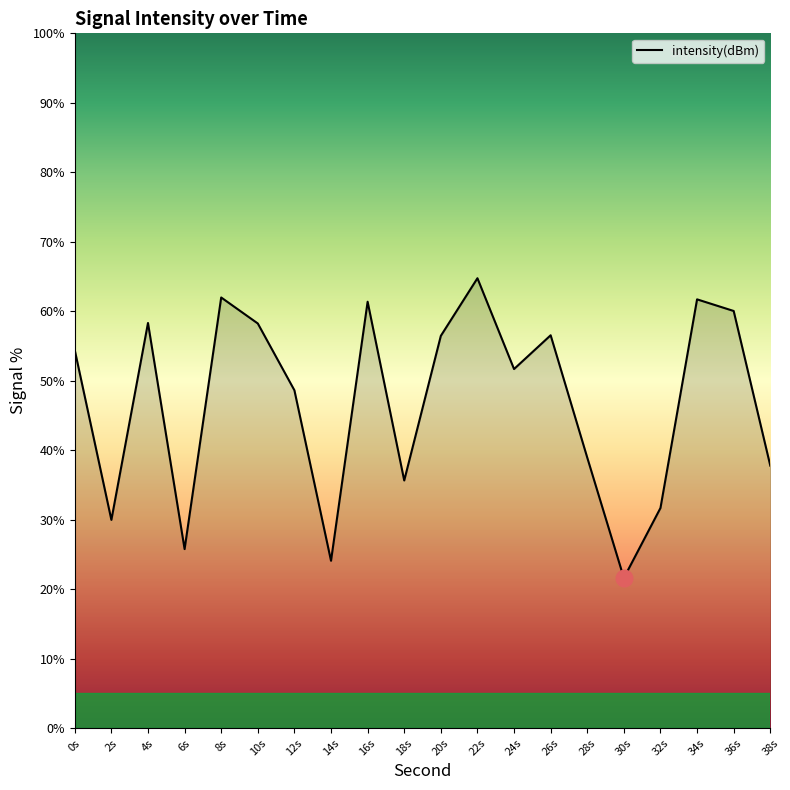

Where is the first local minimum?

2s